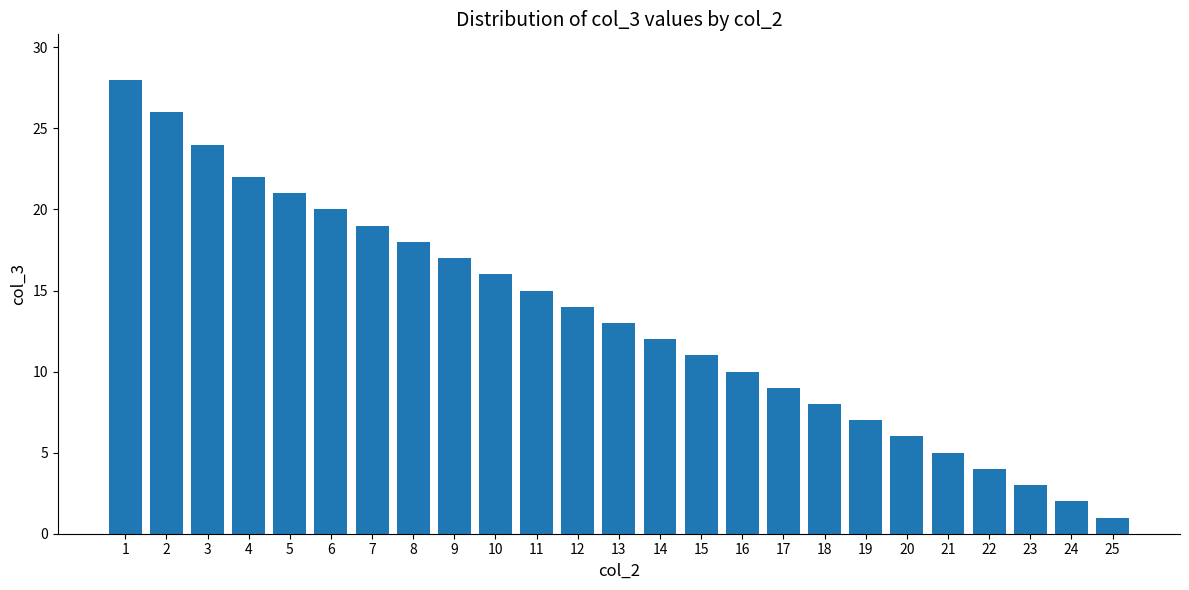

Where is the data nearest to the value 14?

12